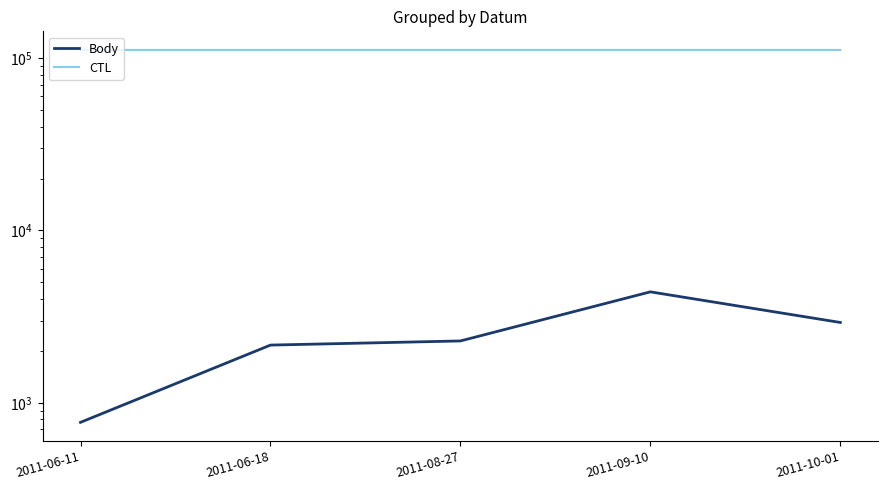

At how many categories does at least one series exceed 76296?

5